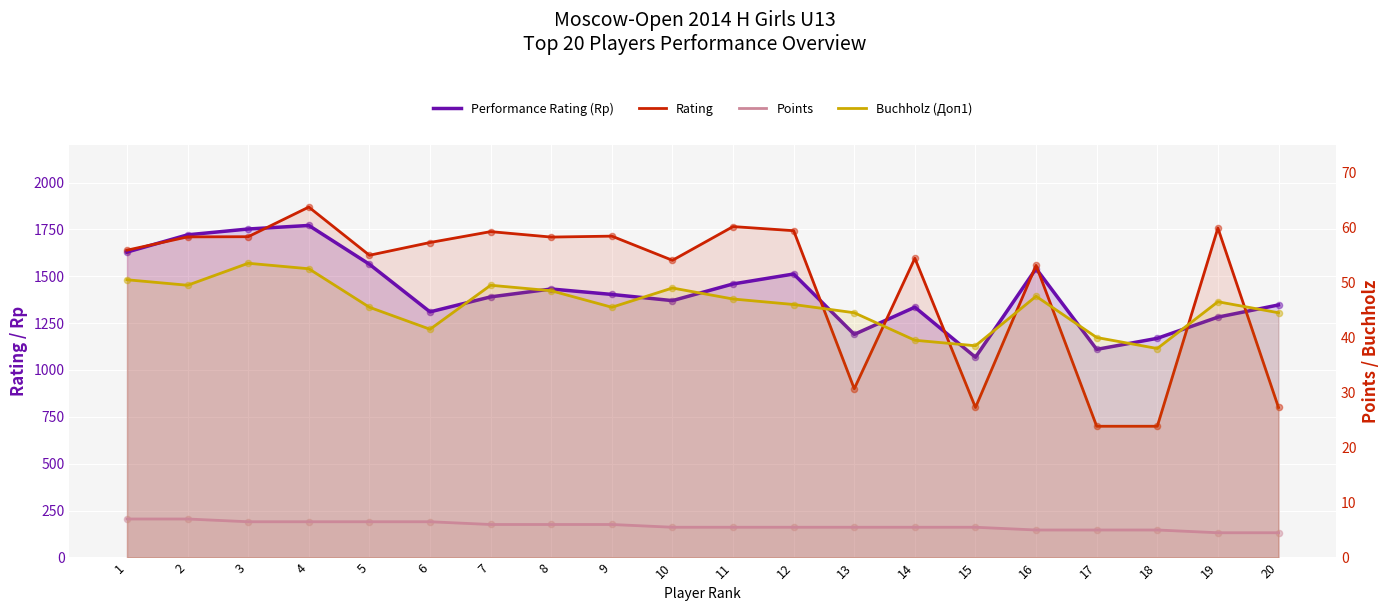

At how many categories does at least one series exceed 1355?

15